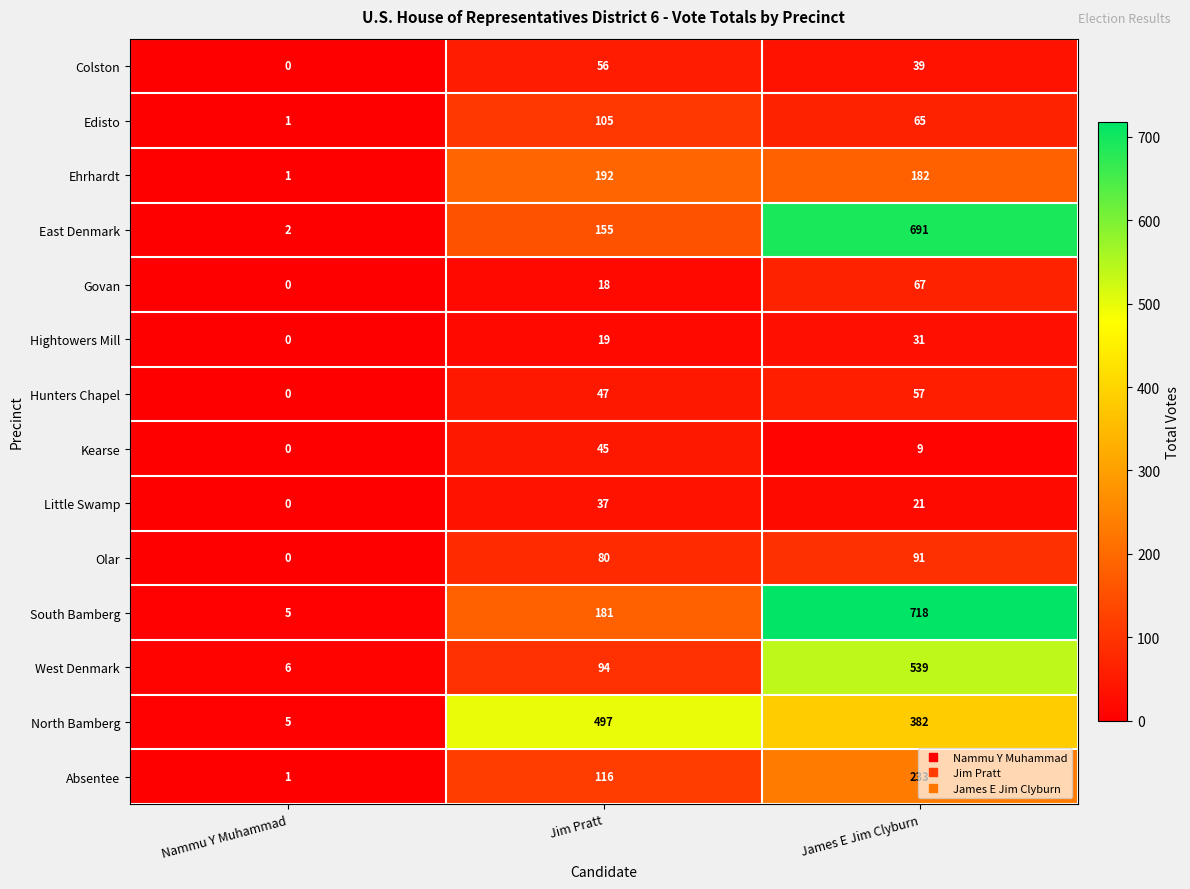

At how many categories does at least one series exceed 430?

2